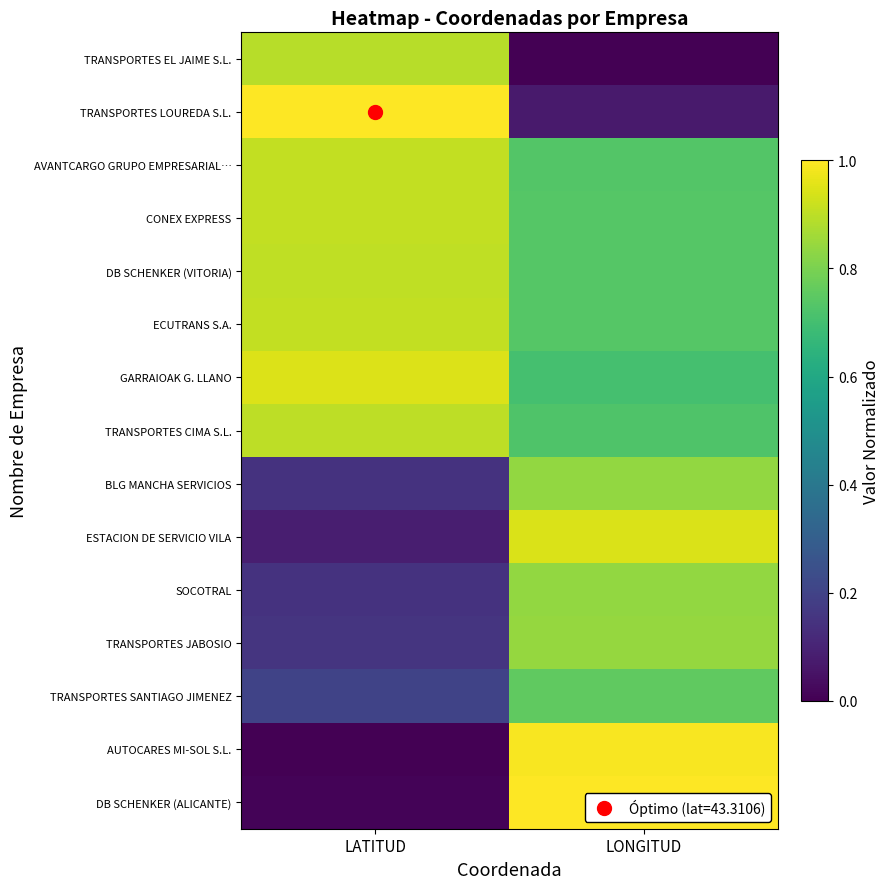

At LONGITUD, list the series in order from smallest to largest.

TRANSPORTES EL JAIME S.L., TRANSPORTES LOUREDA S.L., GARRAIOAK G. LLANO, TRANSPORTES CIMA S.L., AVANTCARGO GRUPO EMPRESARIAL…, ECUTRANS S.A., CONEX EXPRESS, DB SCHENKER (VITORIA), TRANSPORTES SANTIAGO JIMENEZ, SOCOTRAL, BLG MANCHA SERVICIOS, TRANSPORTES JABOSIO, ESTACION DE SERVICIO VILA, AUTOCARES MI-SOL S.L., DB SCHENKER (ALICANTE)